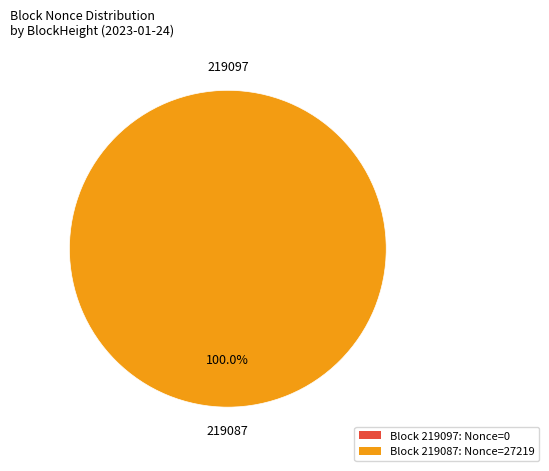

Is there a majority slice in this chart?

Yes